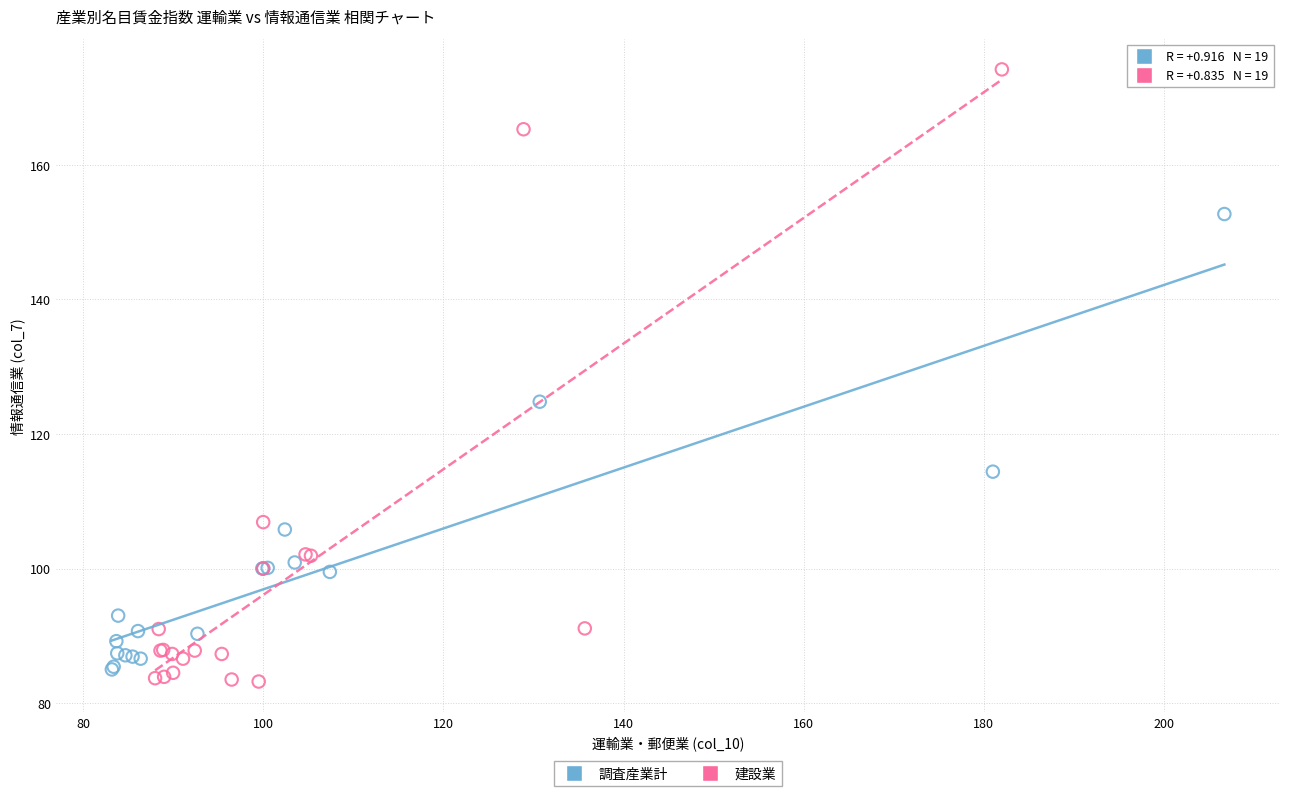

What are all the series names shown in the legend?

調査産業計, 建設業